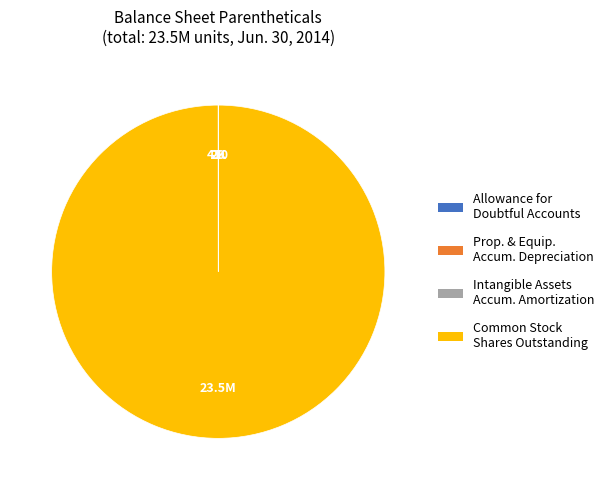

Is there any slice that represents more than half of the pie?

Yes